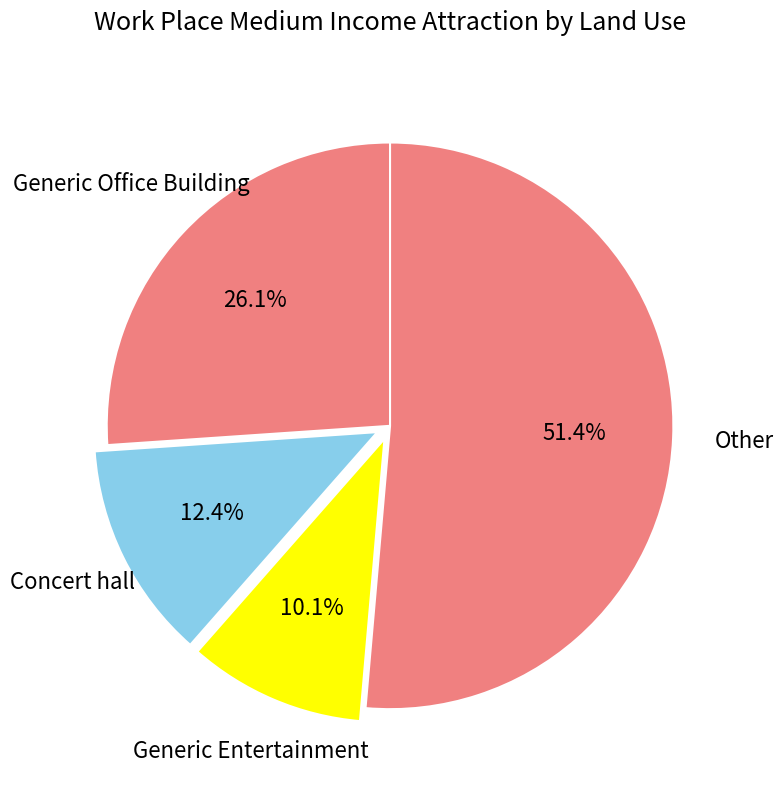

How many slices are in this pie chart?

4